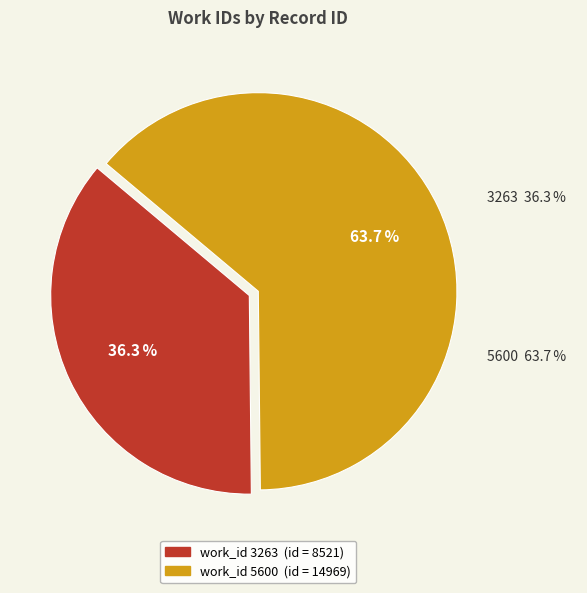

To the nearest percent, what is the average slice percentage?

50%